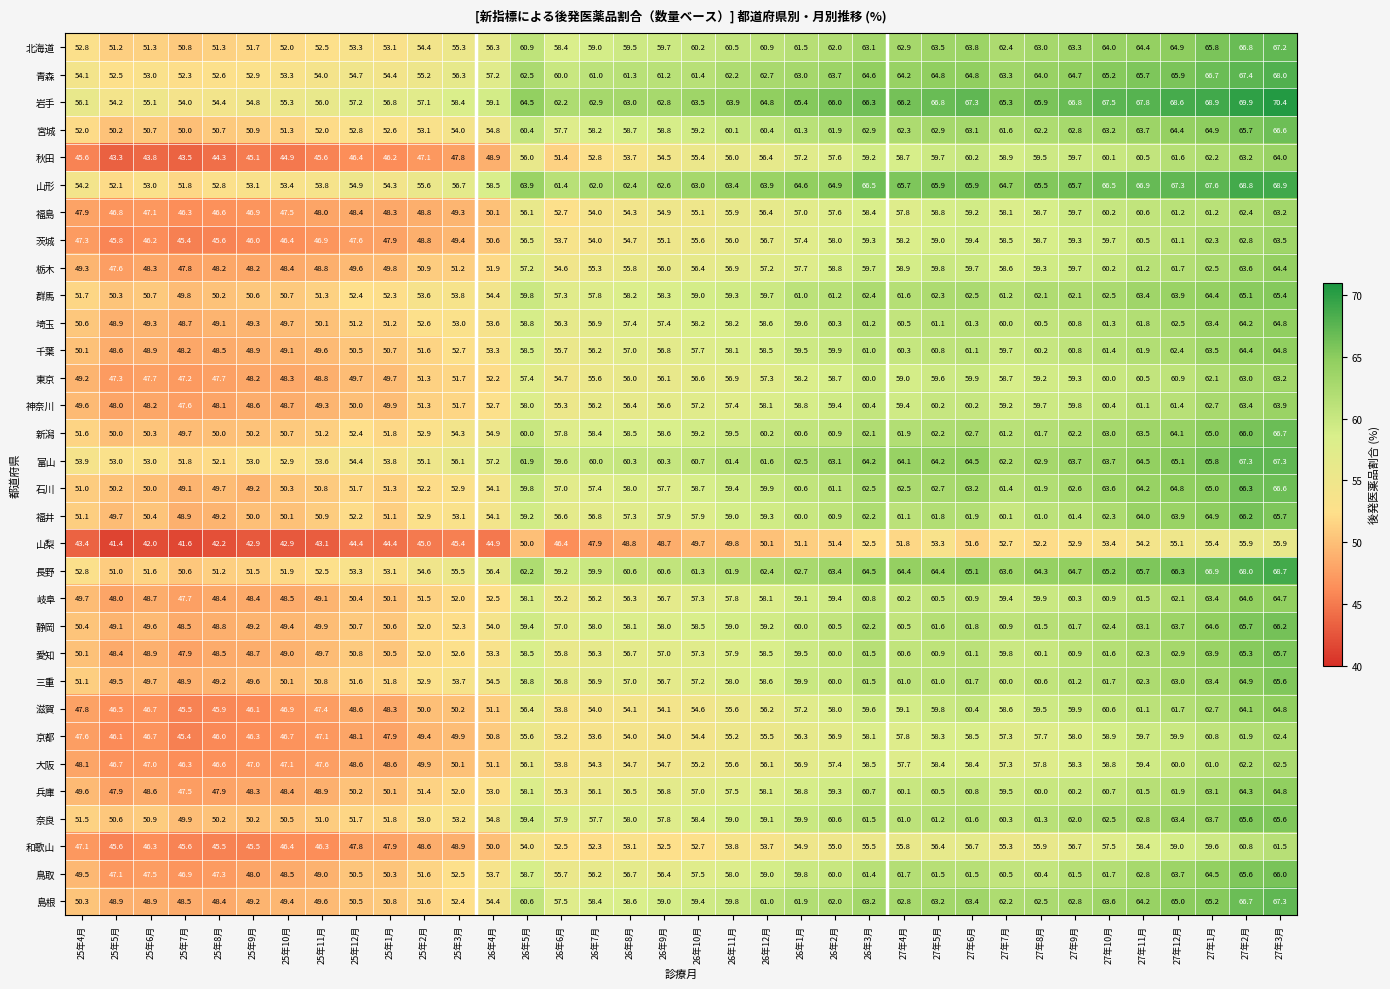

How many values in the 岩手 series are below 63?

16